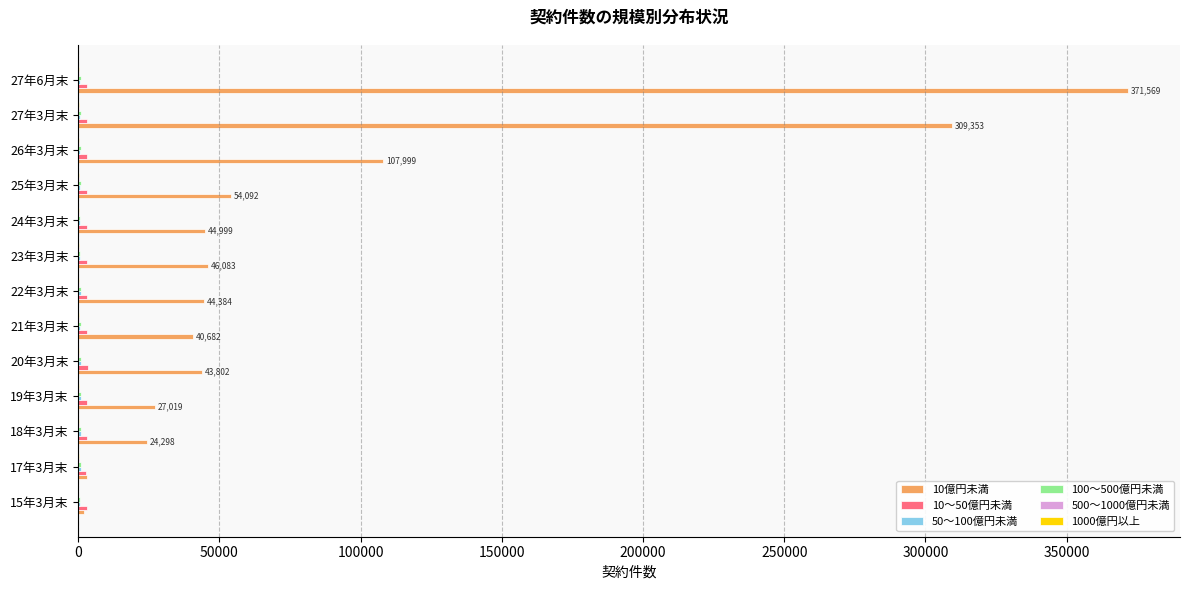

At which category does the chart reach its peak across all series?

27年6月末